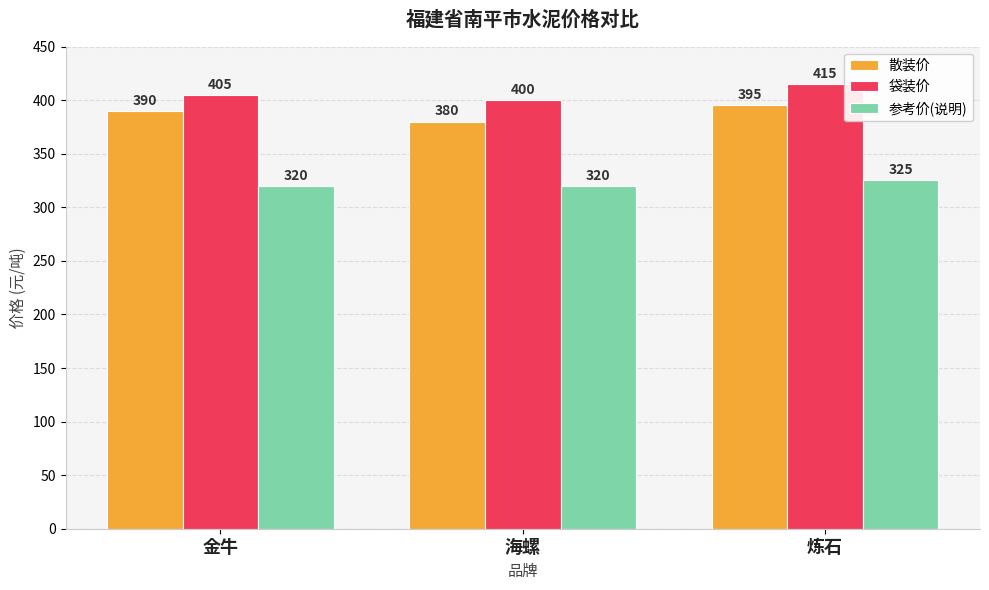

What is the approximate value of 袋装价 at 海螺?

400